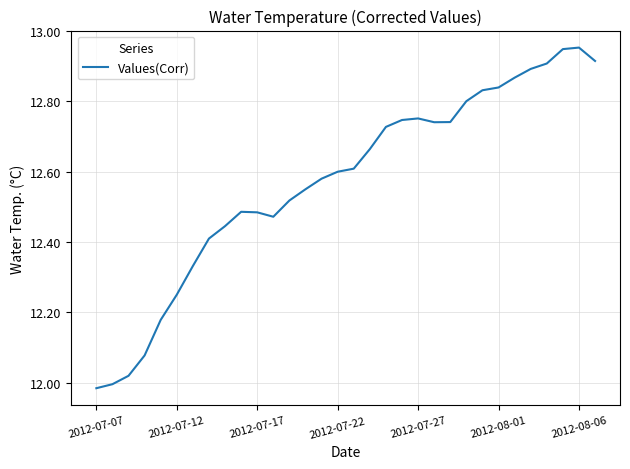

What is the difference between the maximum and minimum values?

1.0